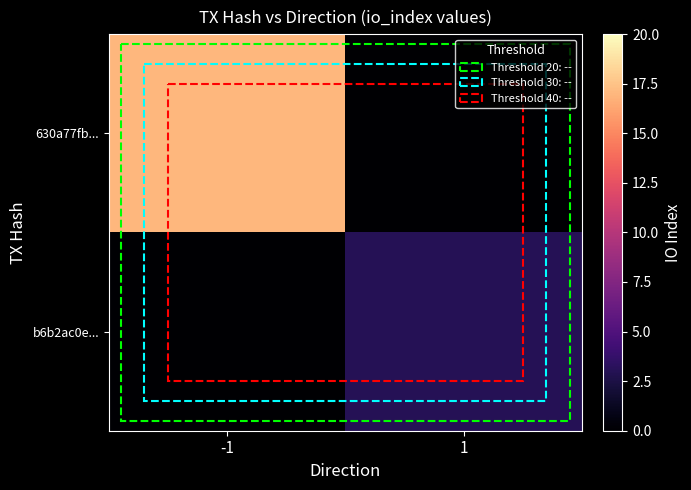

Reading left to right, transcribe all the data shown in this chart.

630a77fb...: -1=17	1=0
b6b2ac0e...: -1=0	1=3